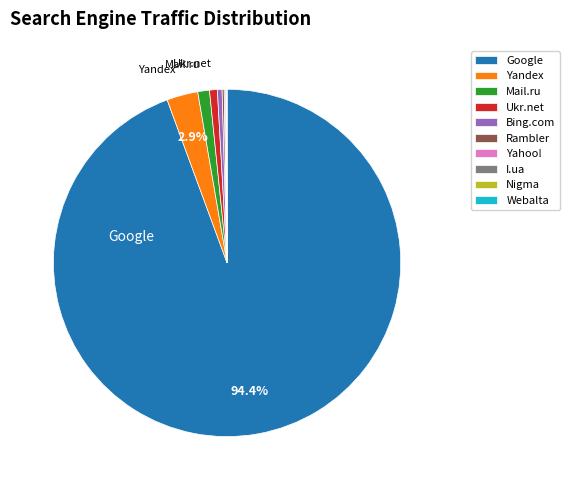

Does any single category account for the majority?

Yes